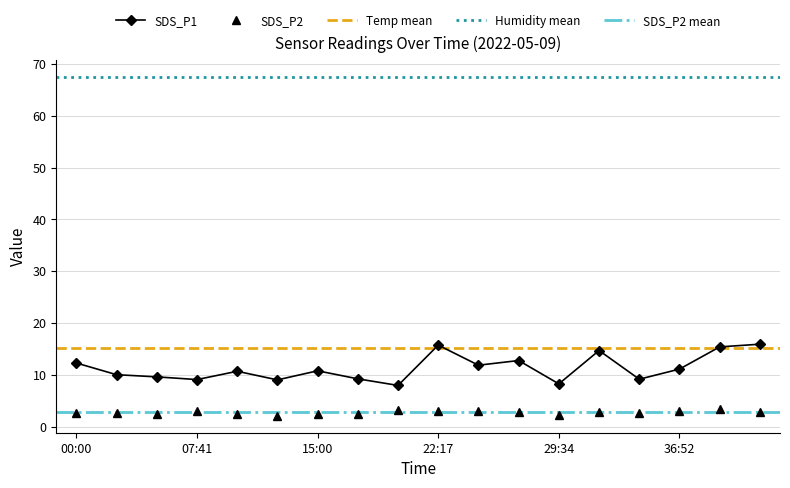

Is it true that SDS_P1 equals 18.5 at 15:00?

False